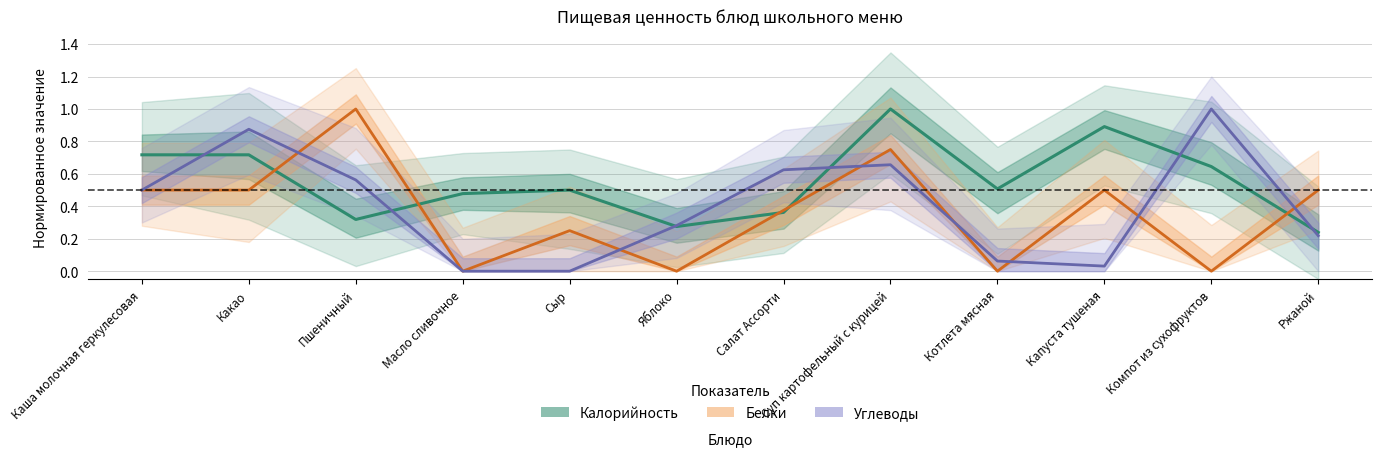

Reading left to right, extract all data points from this chart.

Калорийность: 0.7	0.7	0.3	0.5	0.5	0.3	0.4	1.0	0.5	0.9	0.6	0.2
Белки: 0.5	0.5	1.0	0.0	0.2	0.0	0.4	0.8	0.0	0.5	0.0	0.5
Углеводы: 0.5	0.9	0.6	0.0	0.0	0.3	0.6	0.7	0.1	0.0	1.0	0.2